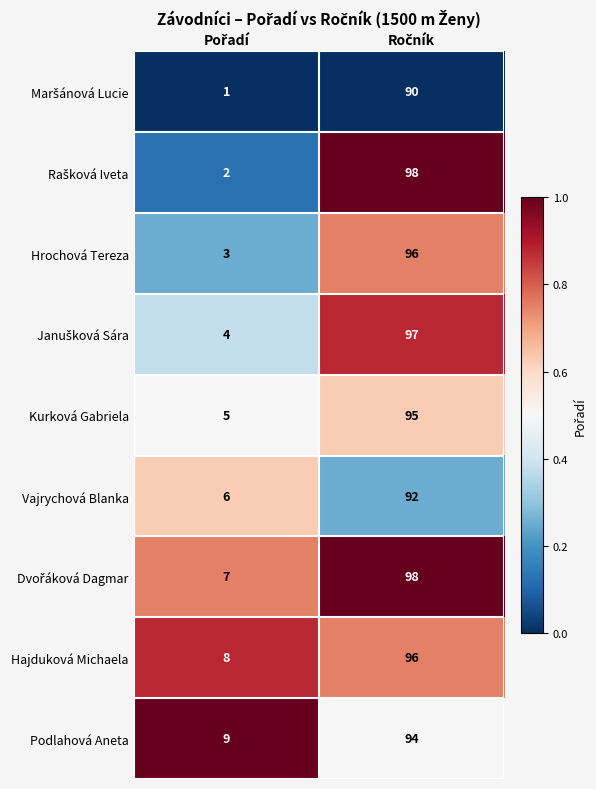

What is the greatest value displayed?

98